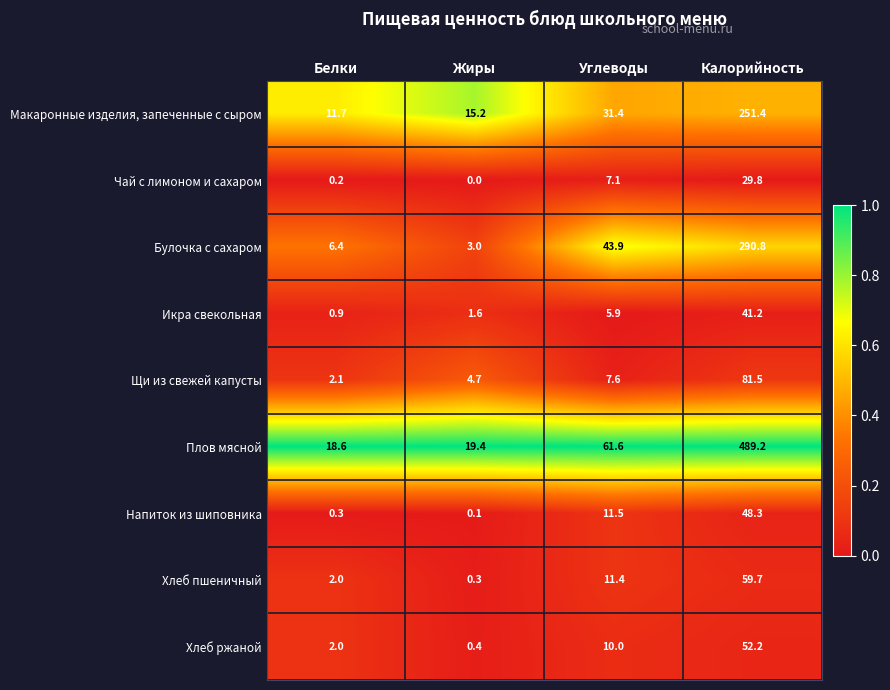

Is it true that Хлеб ржаной equals 17.3 at Углеводы?

False